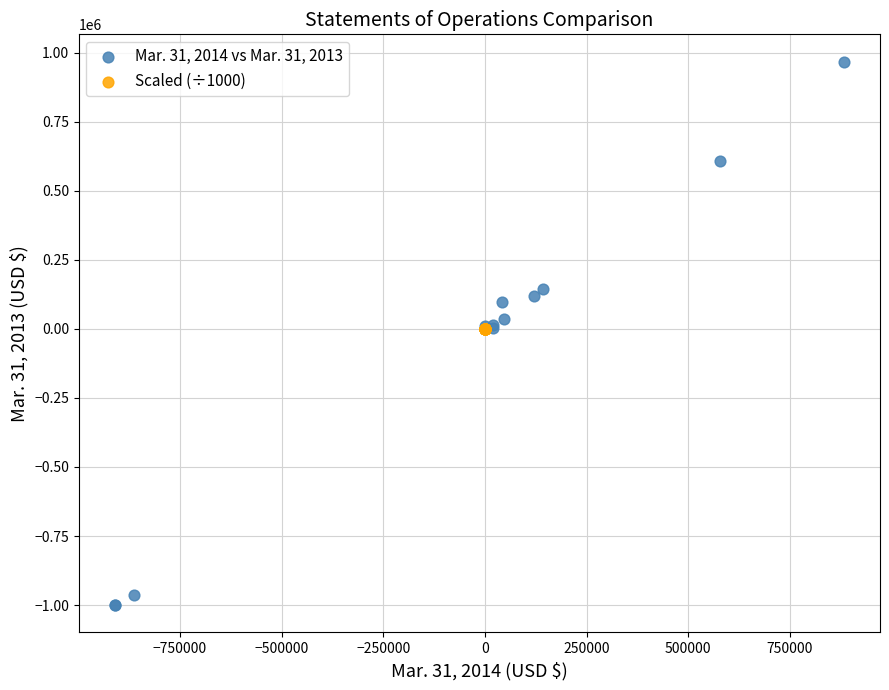

Which series reaches the minimum Y coordinate?

Mar. 31, 2014 vs Mar. 31, 2013